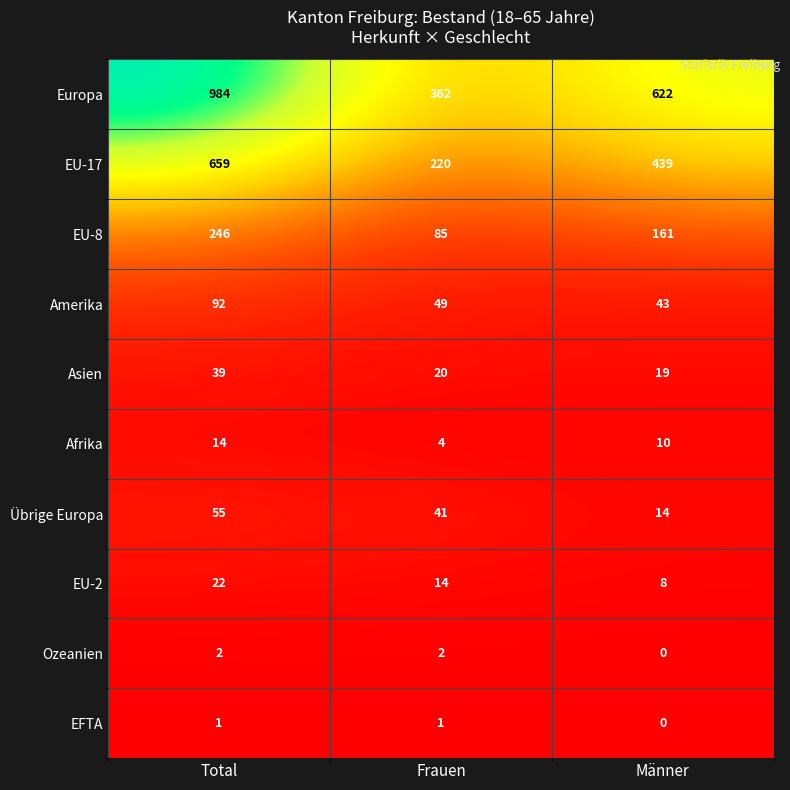

The value of Übrige Europa at Total is 55. True or false?

True